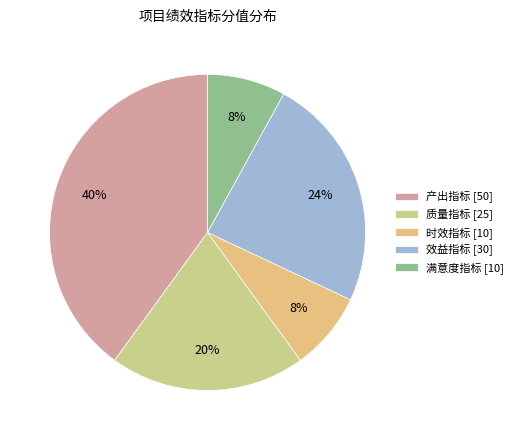

To the nearest percent, what percentage of the pie is 效益指标?

24%